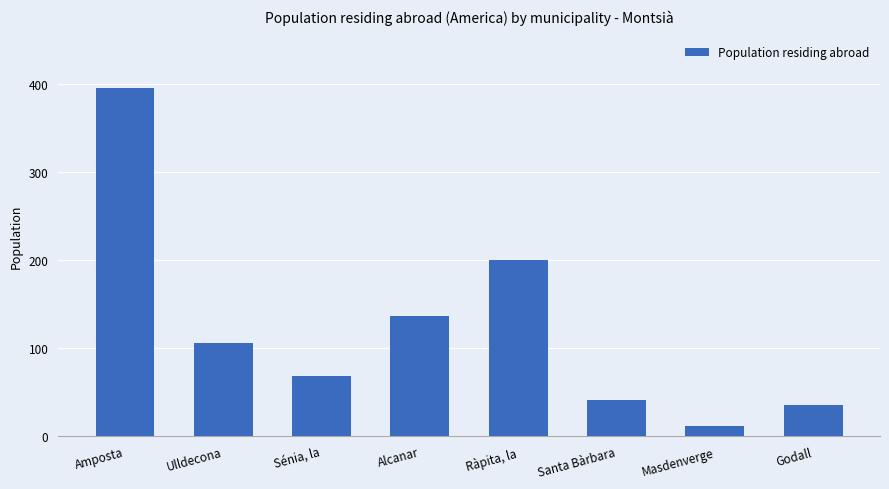

True or false: the data shows 35 at Godall.

True